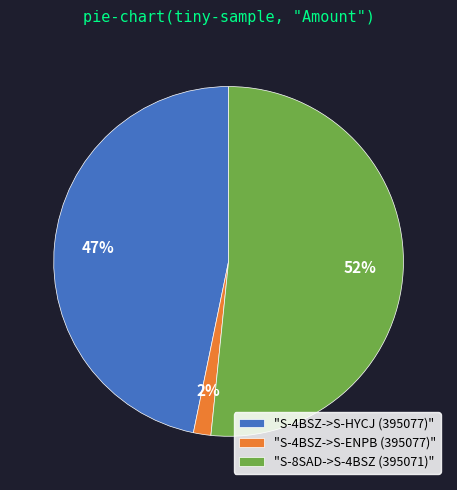

Do "S-4BSZ->S-HYCJ (395077)" and "S-4BSZ->S-ENPB (395077)" together represent more than half of the pie?

No